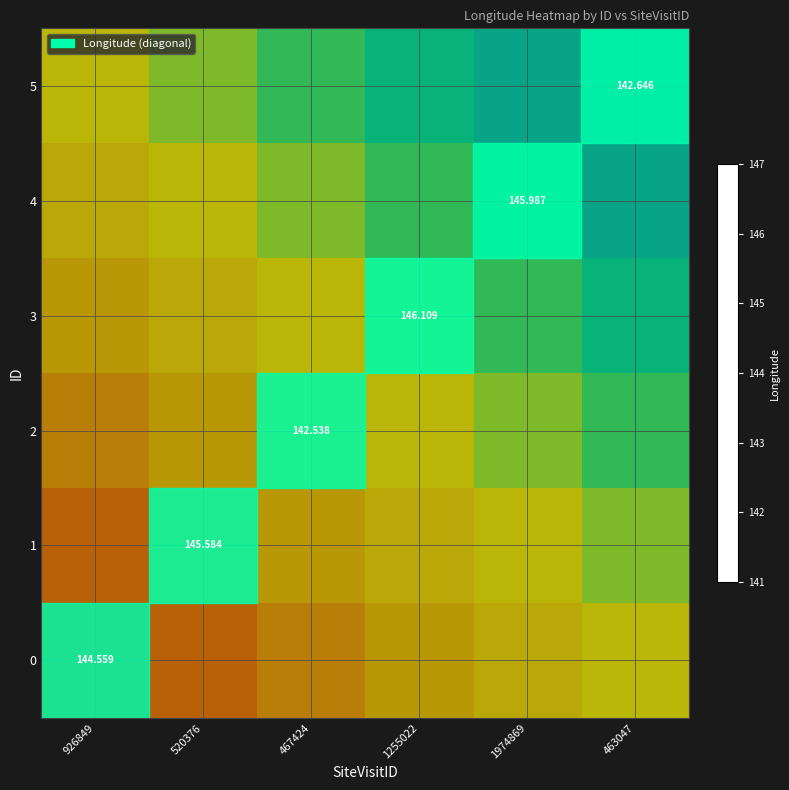

How many 3 values are between 144 and 145?

3